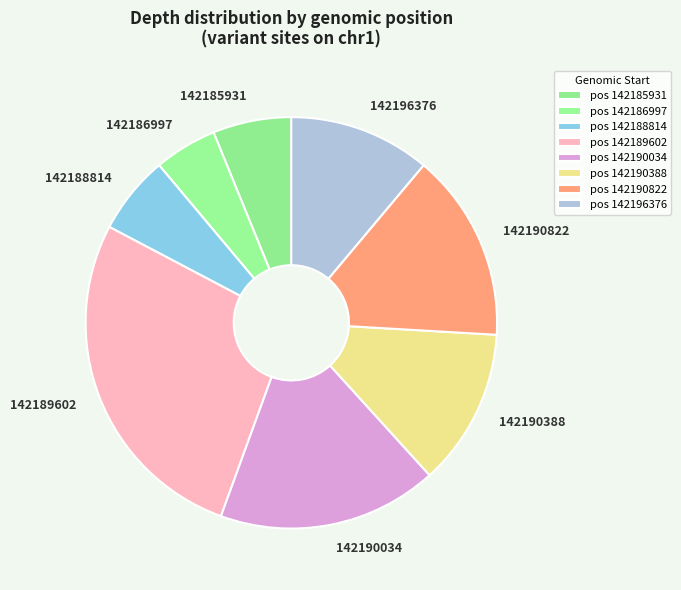

Is there any slice that represents more than half of the pie?

No